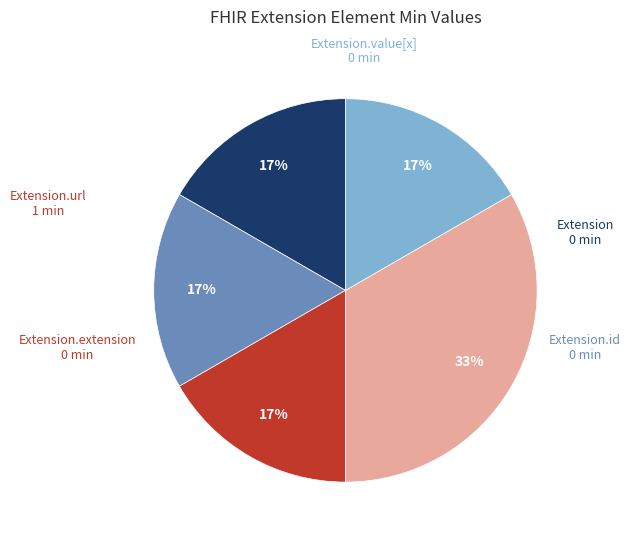

To the nearest percent, what is the average slice percentage?

20%